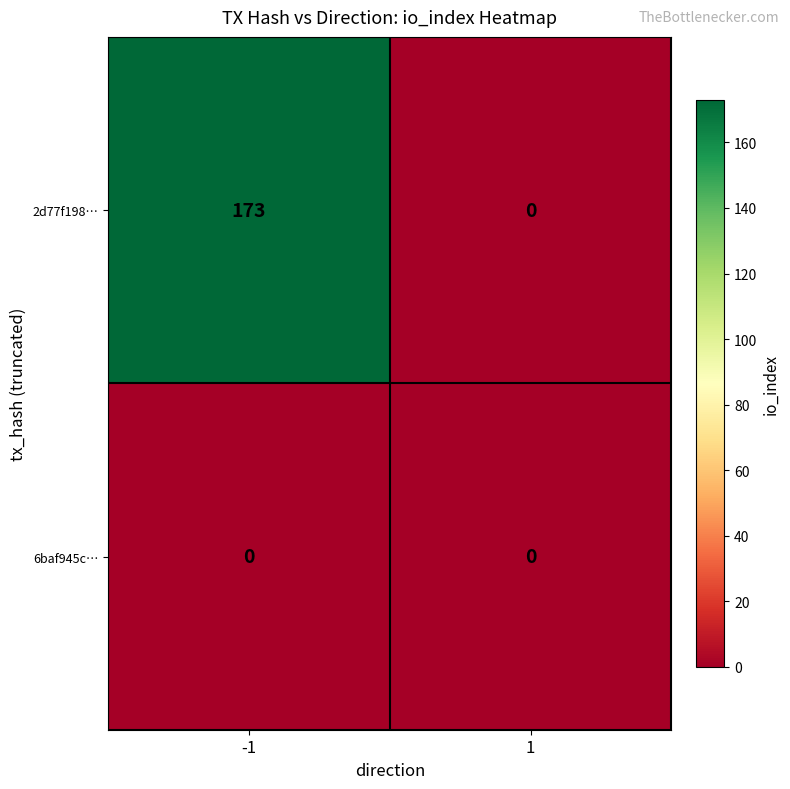

What is the maximum value shown in the chart?

173